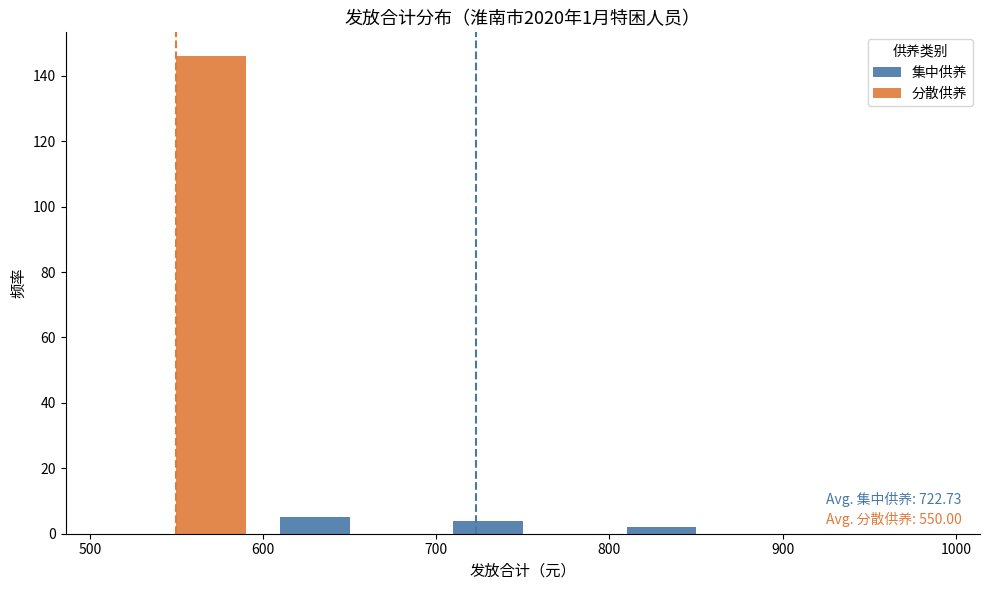

In the 分散供养 series, which range on the x-axis has the tallest bar?

500 to 600